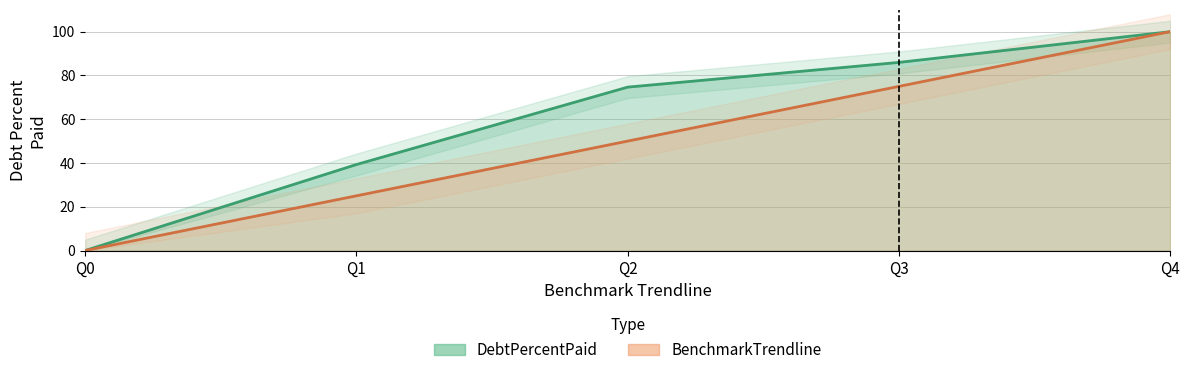

At which label does BenchmarkTrendline first exceed 50?

Q3